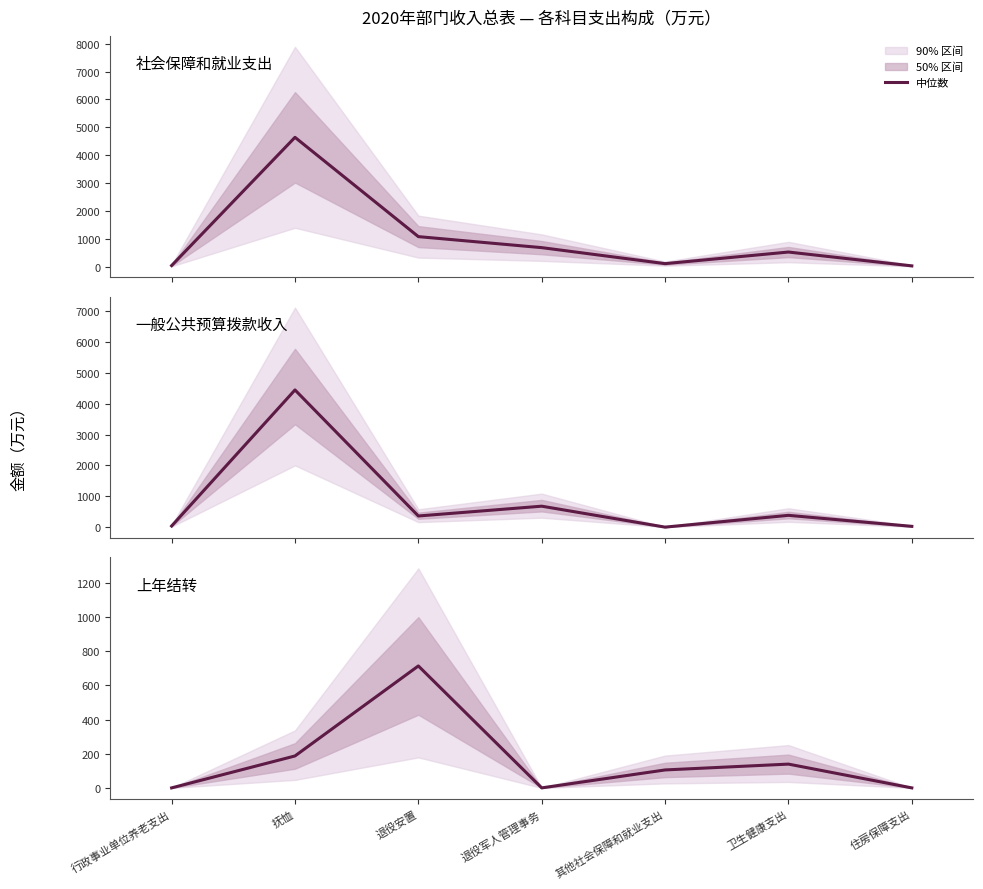

Reading left to right, transcribe all the data shown in this chart.

社会保障和就业支出: 行政事业单位养老支出=36.6	抚恤=4638.4	退役安置=1074.9	退役军人管理事务=679.6	其他社会保障和就业支出=105.4	卫生健康支出=521.8	住房保障支出=25.6
一般公共预算拨款收入: 行政事业单位养老支出=36.6	抚恤=4451.6	退役安置=361.5	退役军人管理事务=679.6	其他社会保障和就业支出=0.4	卫生健康支出=382.7	住房保障支出=25.6
上年结转: 行政事业单位养老支出=0.0	抚恤=186.8	退役安置=713.4	退役军人管理事务=0.0	其他社会保障和就业支出=105.0	卫生健康支出=139.1	住房保障支出=0.0